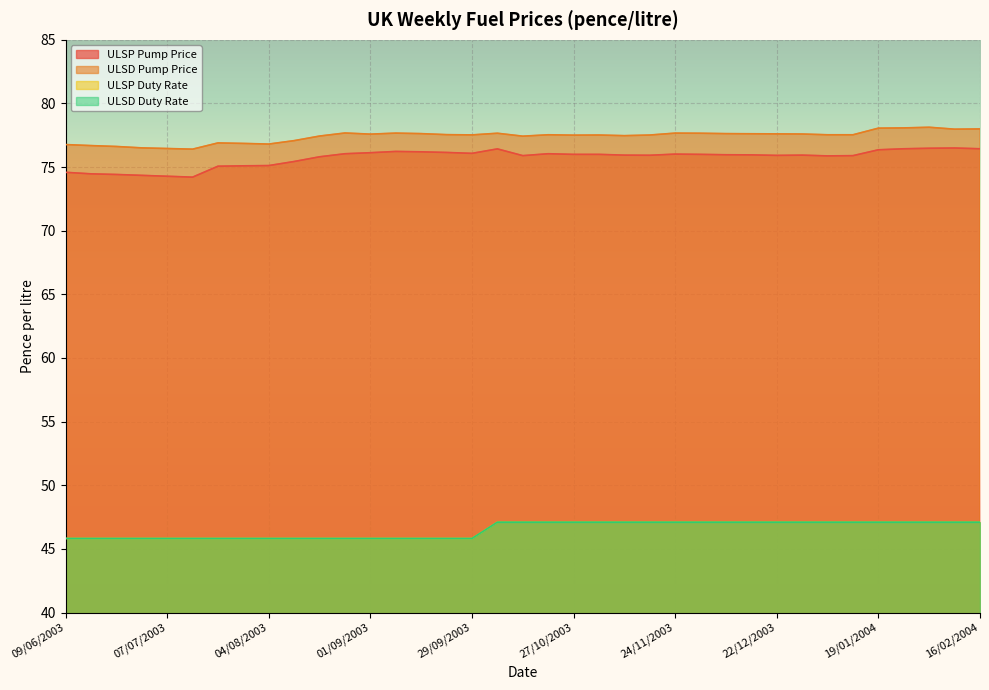

The ULSD Duty Rate series shows 45.8 at 28/07/2003. True or false?

True